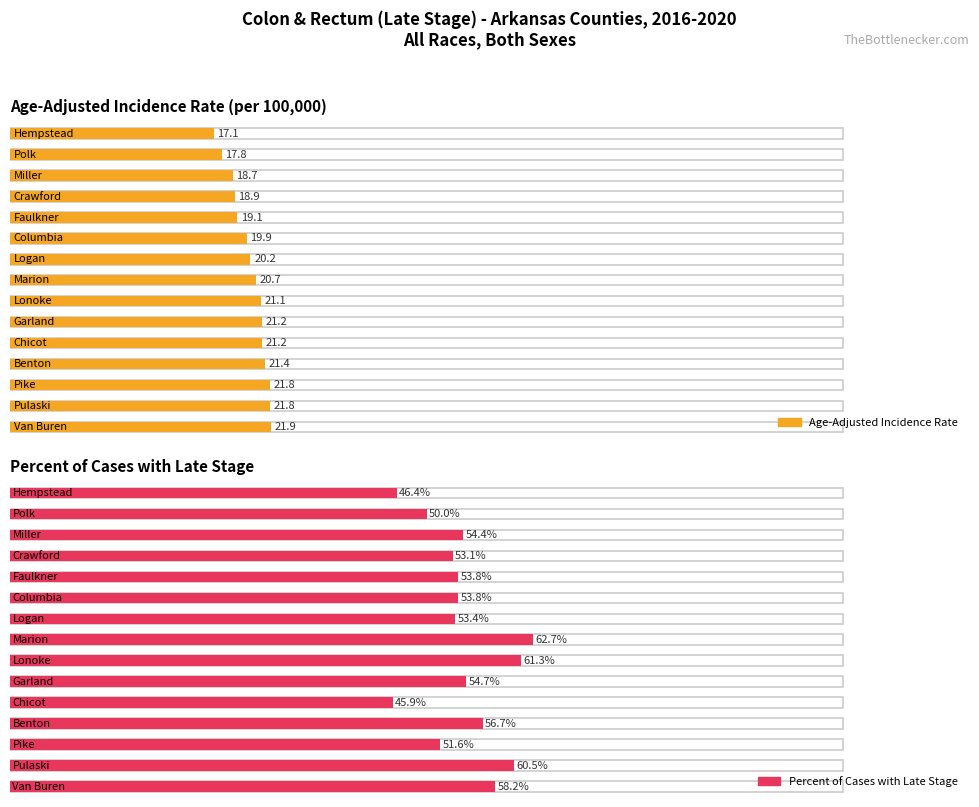

Rank the series at Marion from lowest to highest value.

Age-Adjusted Incidence Rate, Percent of Cases with Late Stage